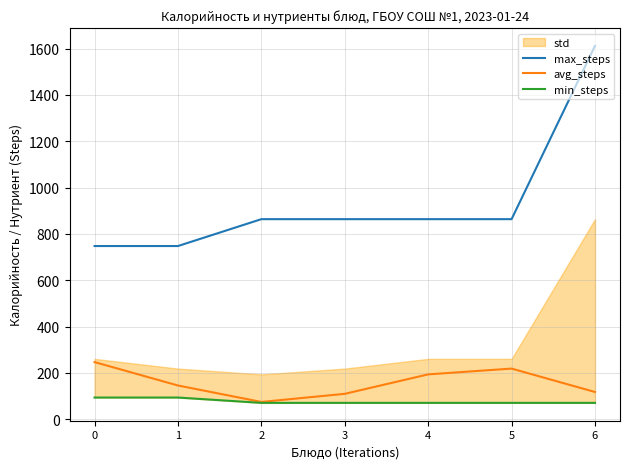

How many categories are shown in the chart?

7